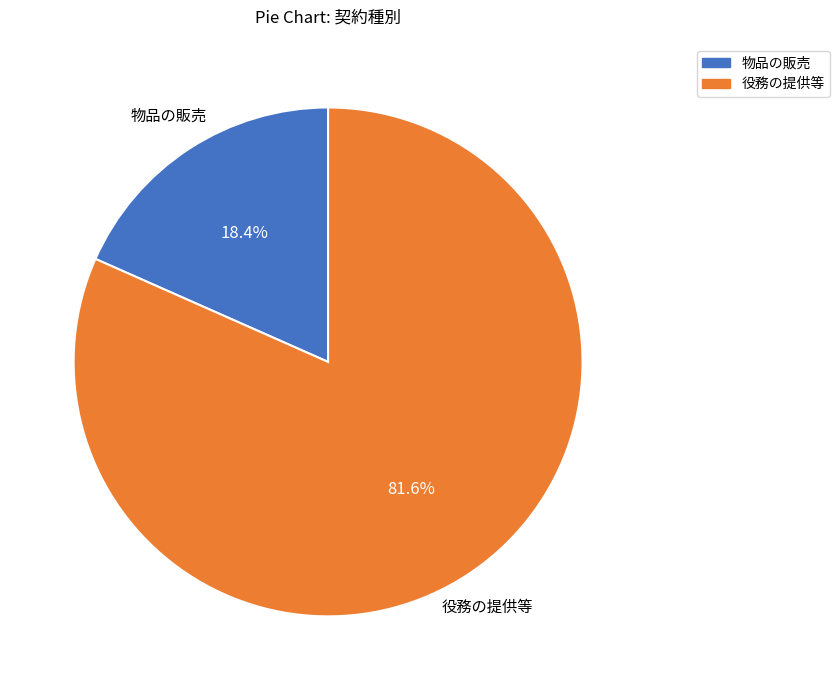

What percentage is NOT represented by 役務の提供等?

18.4%